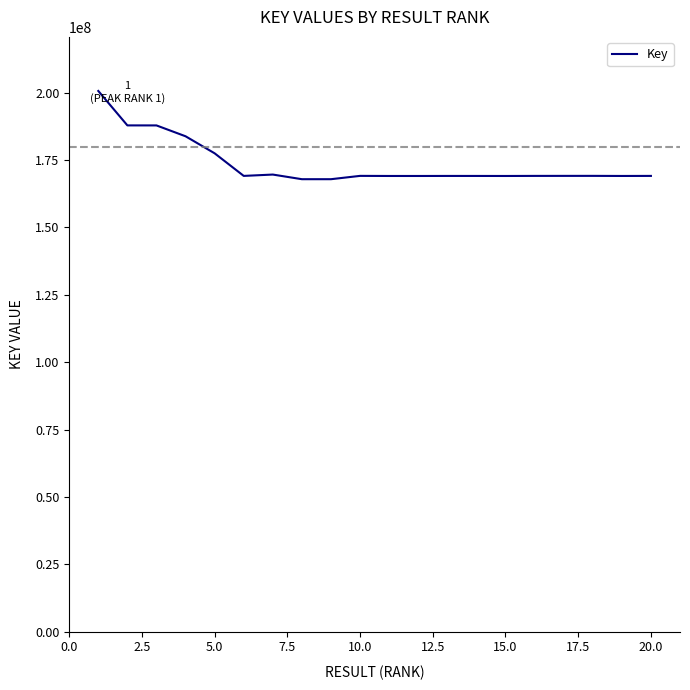

What is the greatest value displayed?

200633512